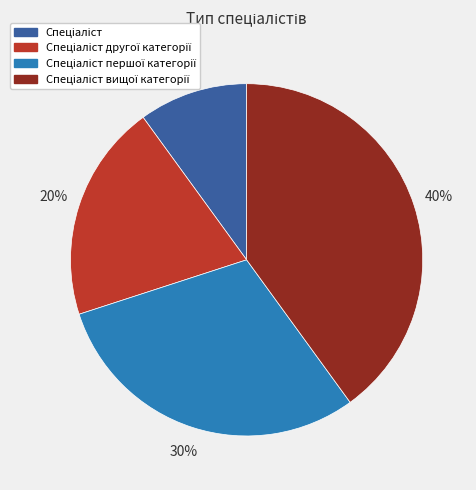

Is there any slice that represents more than half of the pie?

No